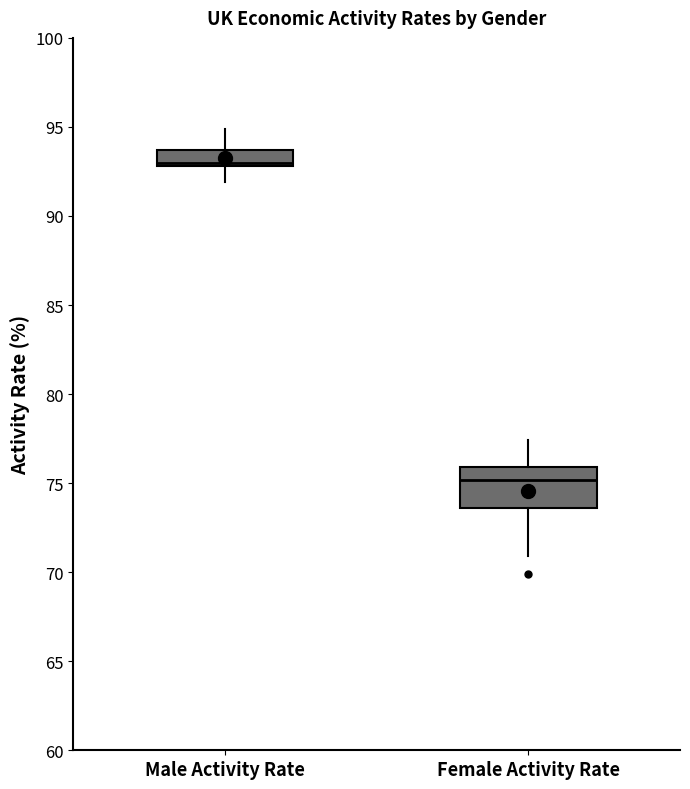

Which box has the highest median line?

Male Activity Rate